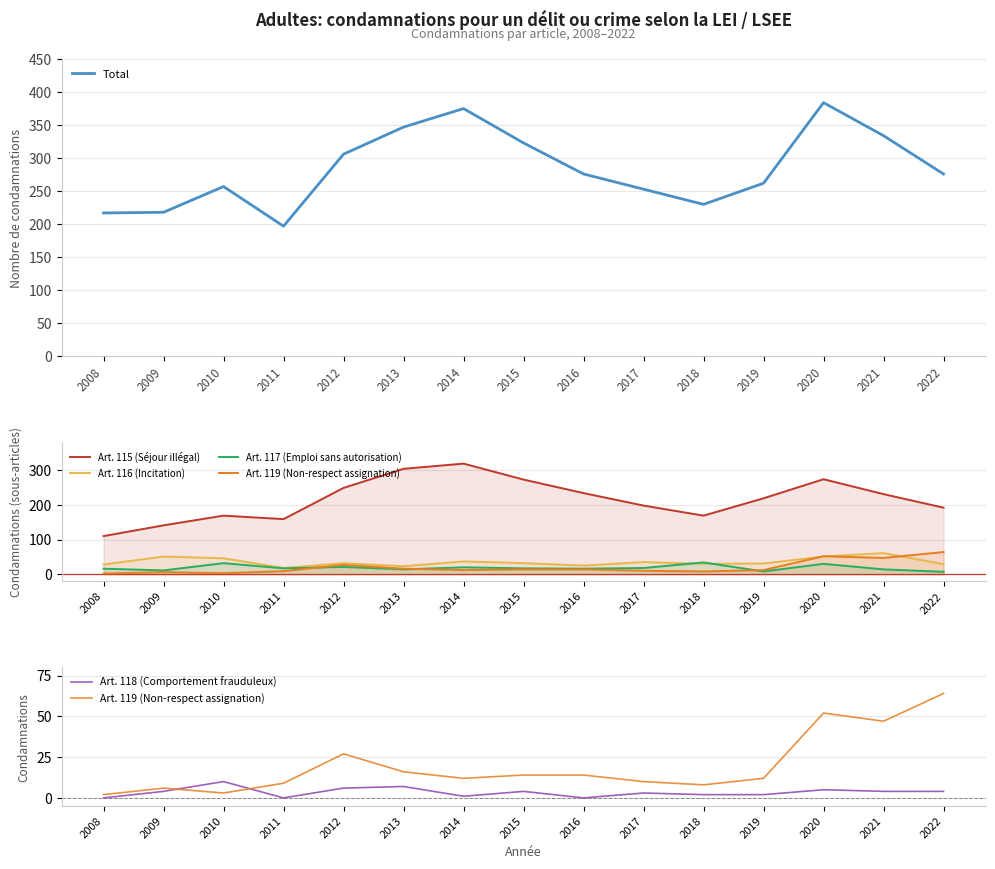

How many data points in Art. 115 (Séjour illégal) are less than 219?

7